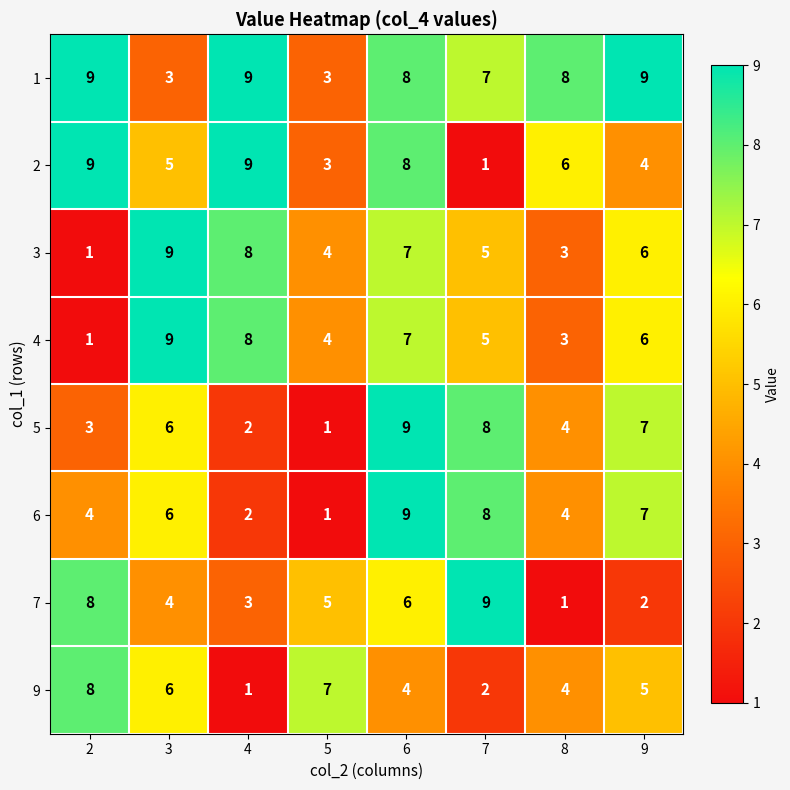

Is it true that 1 equals 8 at 8?

True